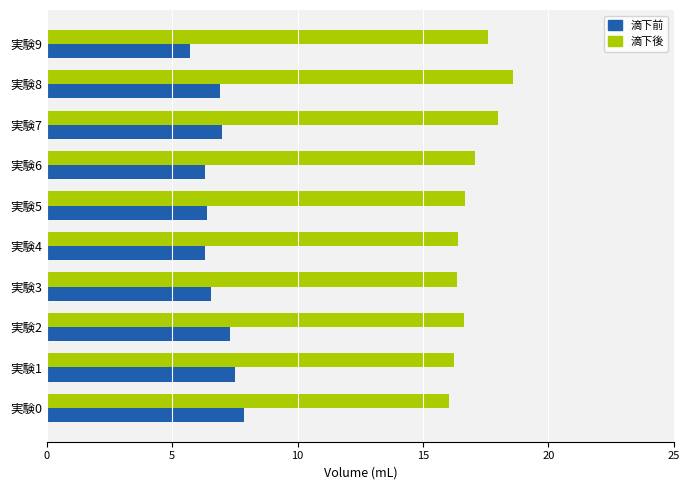

What are all the series names shown in the legend?

滴下前, 滴下後